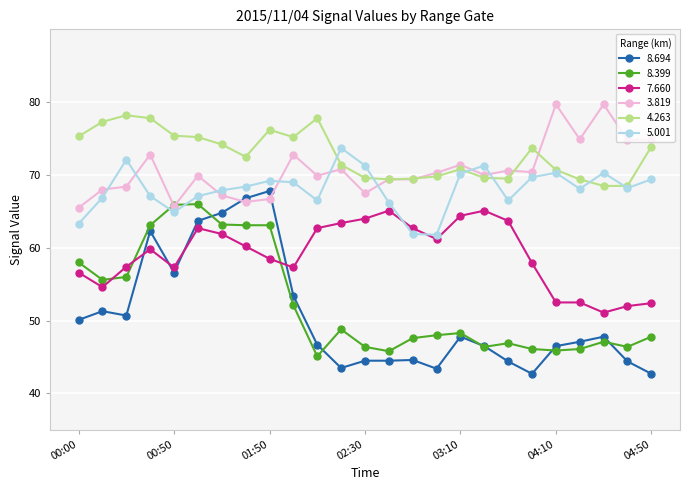

How many times do 7.660 and 8.399 cross each other?

3